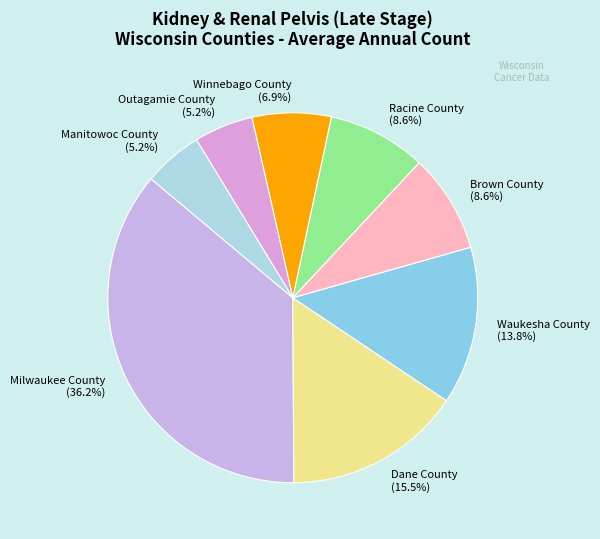

How much of the chart is everything except Winnebago County?

93.1%